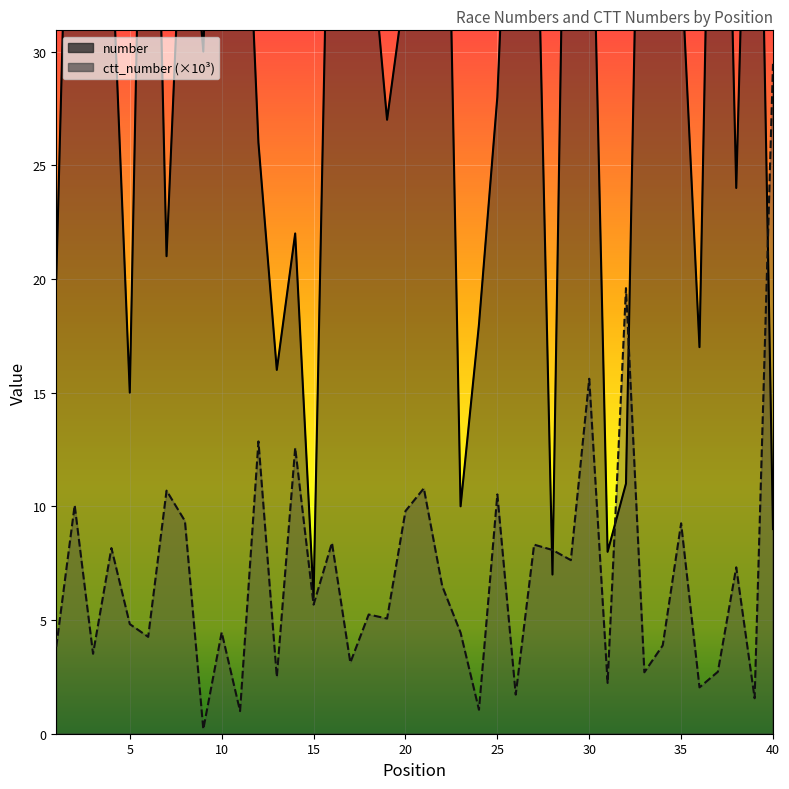

The value of ctt_number at 19 is 5.1. True or false?

True